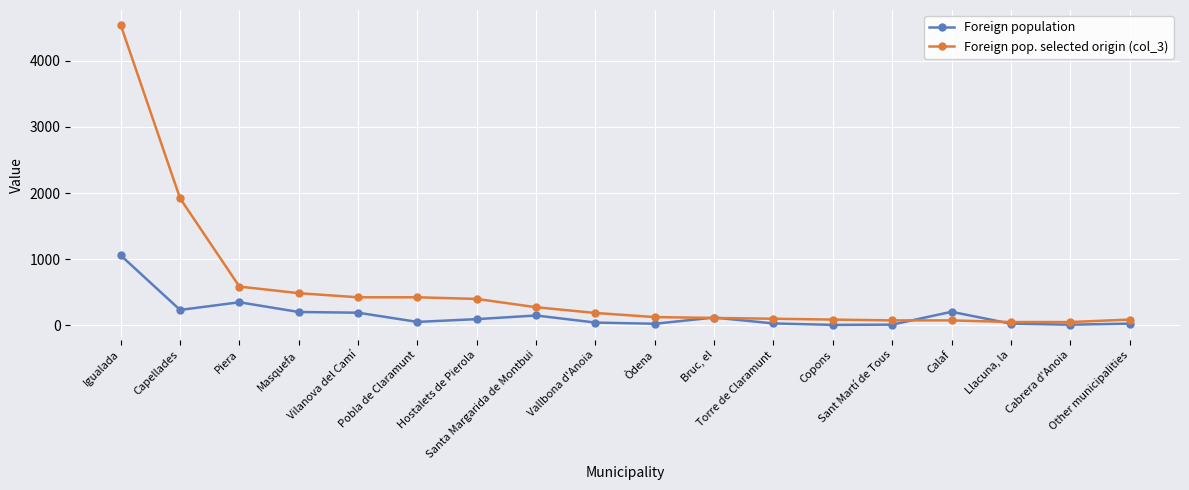

What is the value of the Foreign population point at the 11th from the left?

118